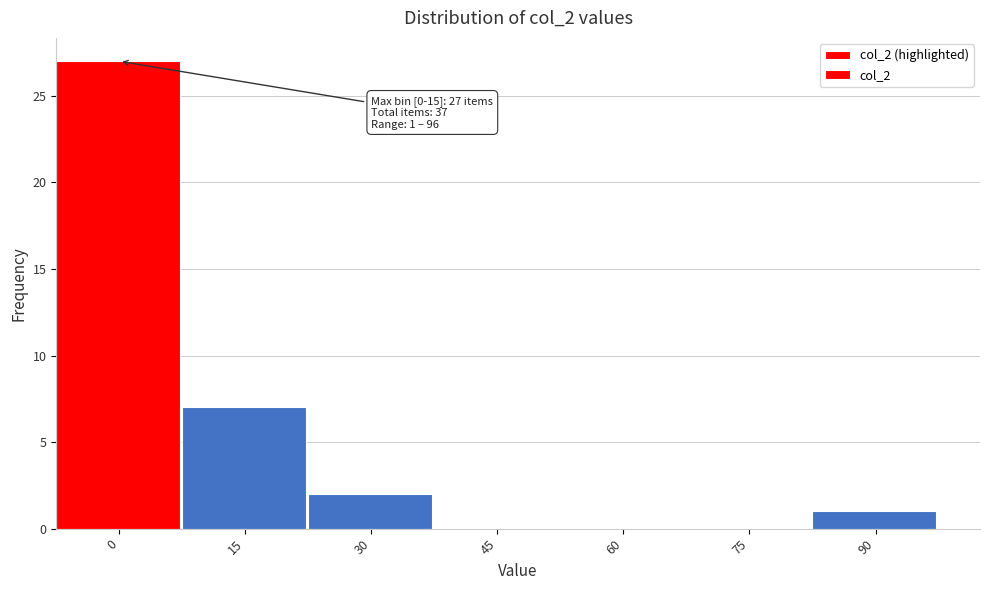

Reading left to right, what are all the values shown in this chart?

0=27	15=7	30=2	45=0	60=0	75=0	90=1